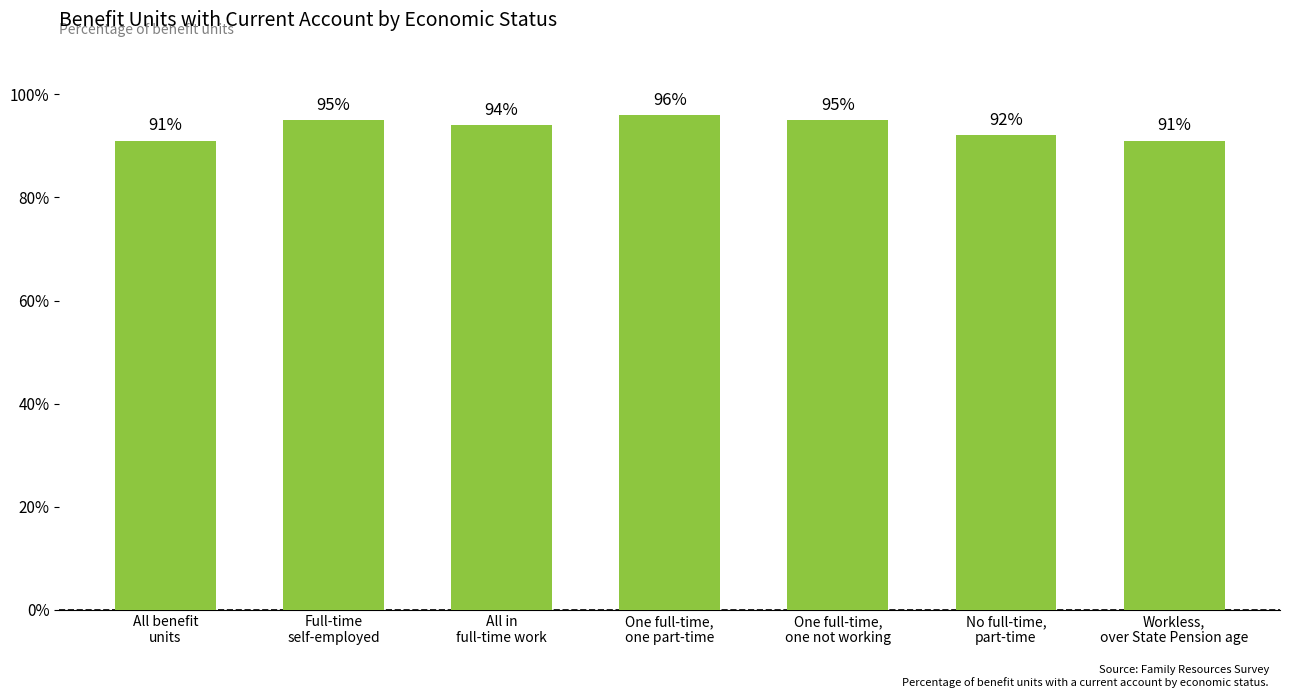

What is the difference between the maximum and minimum values?

5